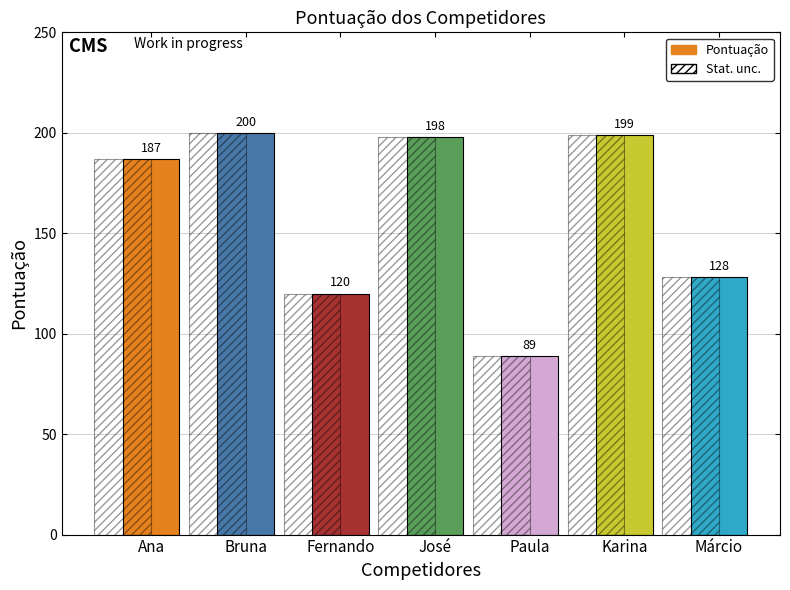

At which label does the data first exceed 187?

Bruna